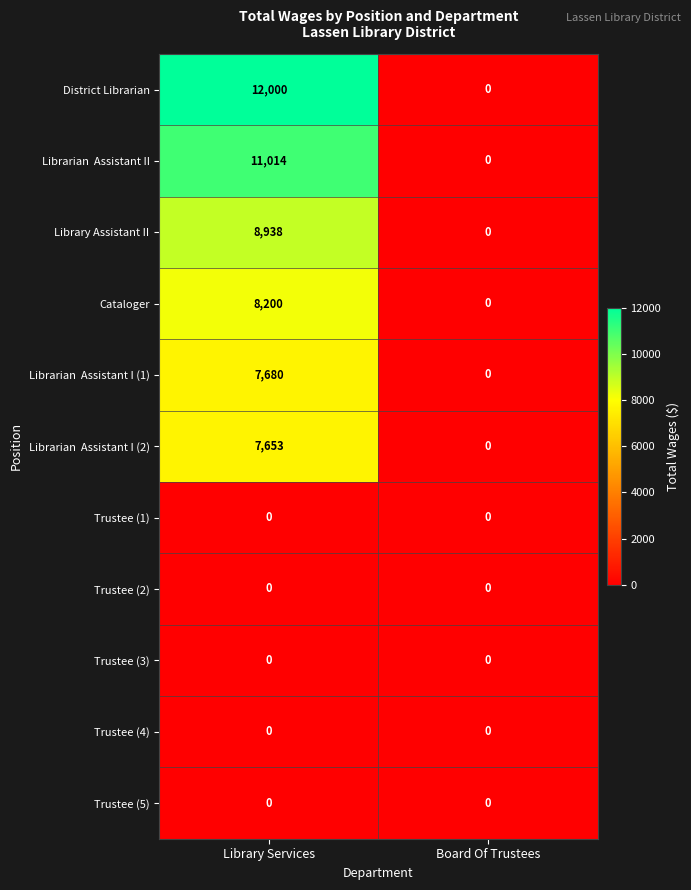

The Library Assistant II series shows 0 at Board Of Trustees. True or false?

True